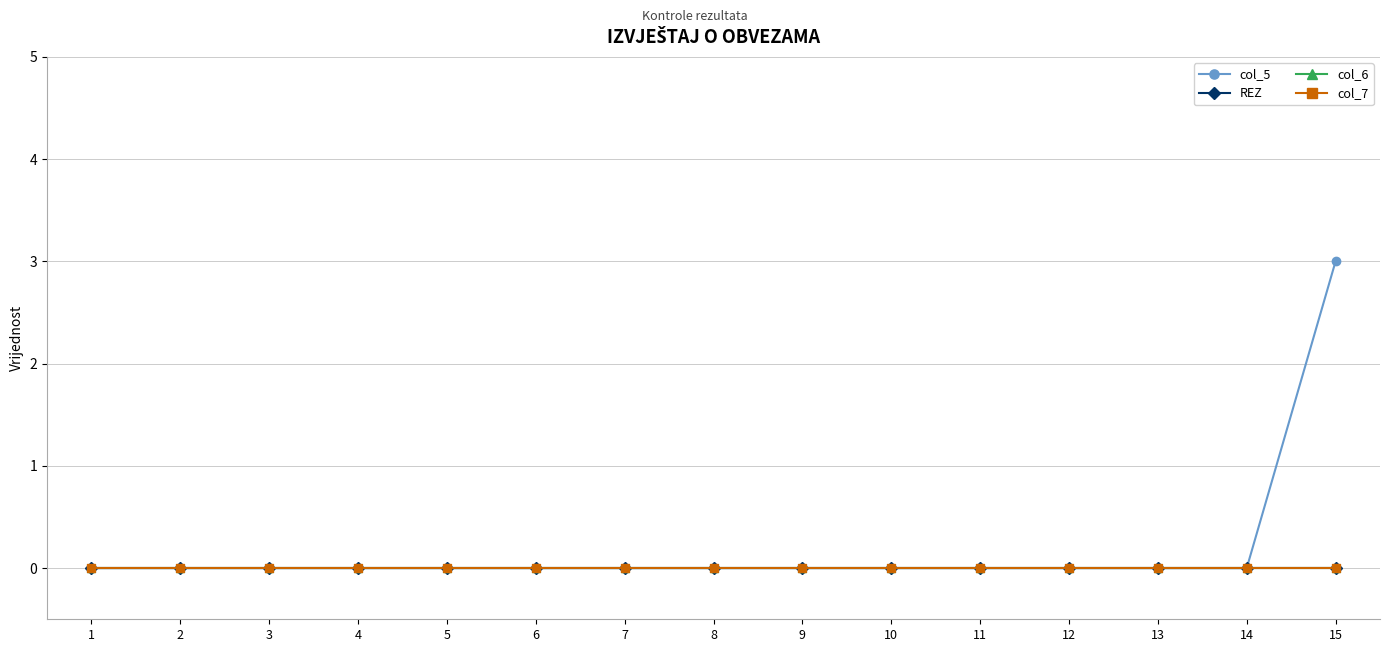

Reading right to left, extract all data points from this chart.

col_5: 3	0	0	0	0	0	0	0	0	0	0	0	0	0	0
REZ: 0	0	0	0	0	0	0	0	0	0	0	0	0	0	0
col_6: 0	0	0	0	0	0	0	0	0	0	0	0	0	0	0
col_7: 0	0	0	0	0	0	0	0	0	0	0	0	0	0	0